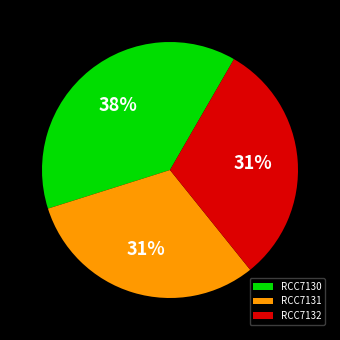

Do RCC7132 and RCC7131 together represent more than half of the pie?

Yes